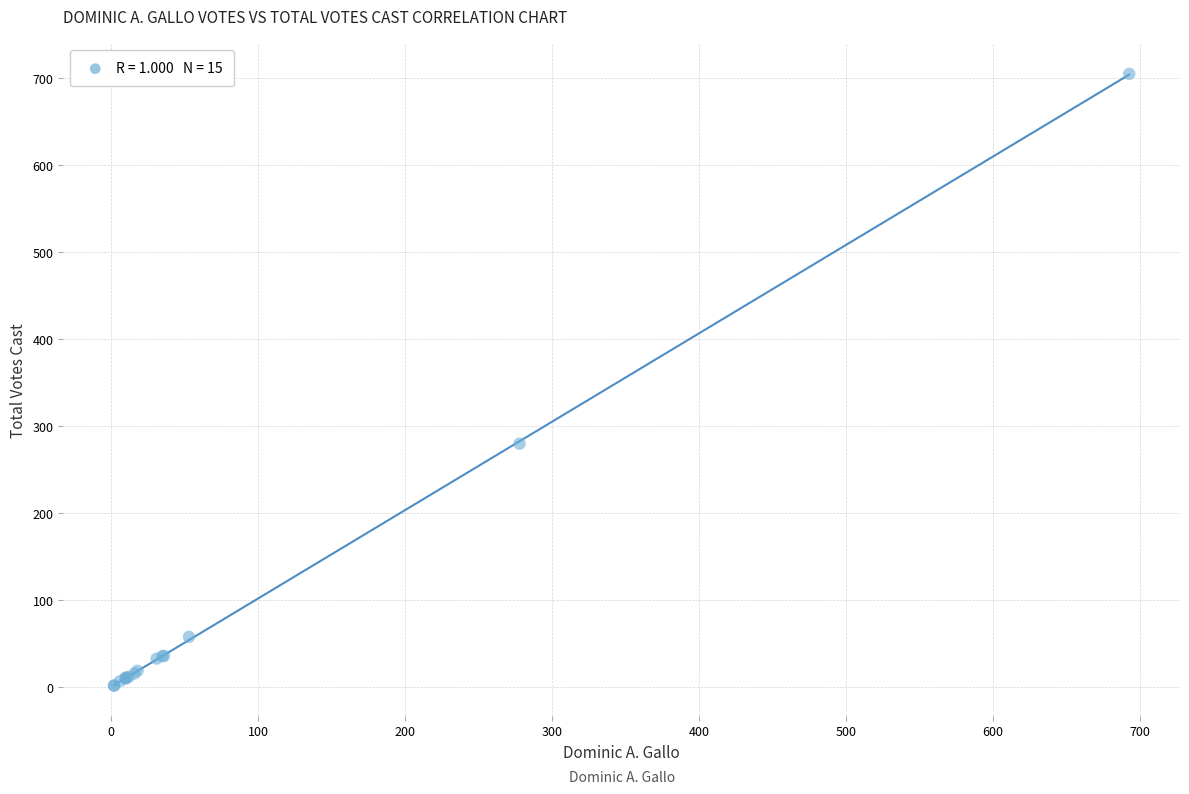

What Y value in the scatter plot is closest to 353?

280